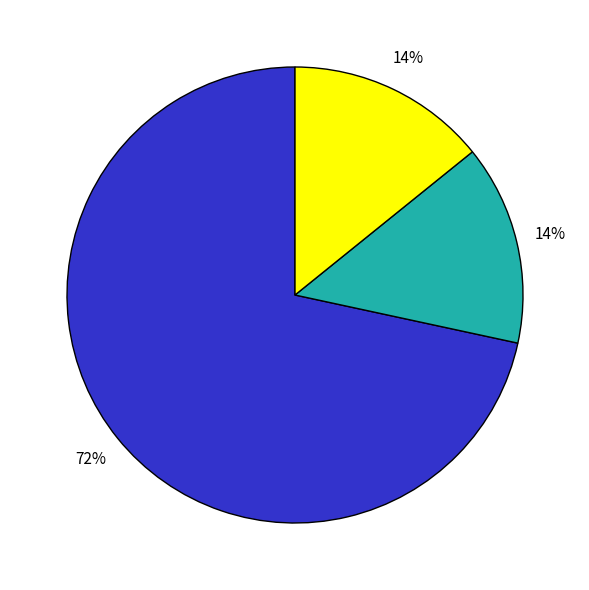

To the nearest percent, what is the average slice percentage?

33%